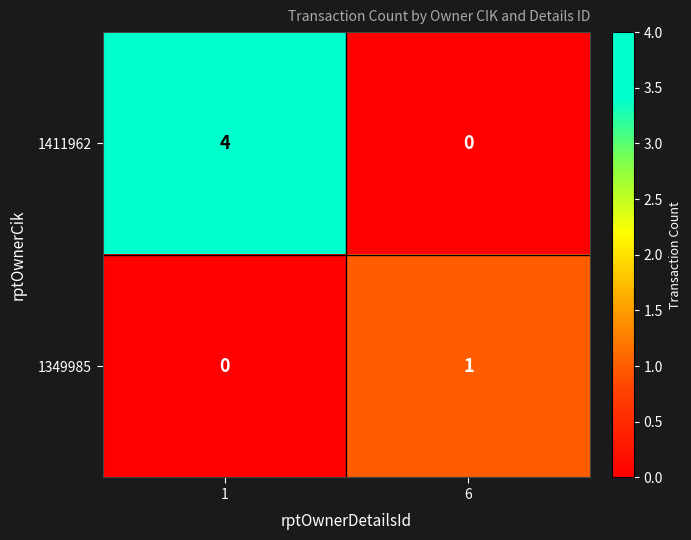

List the series in order of their peak value, lowest first.

1349985, 1411962